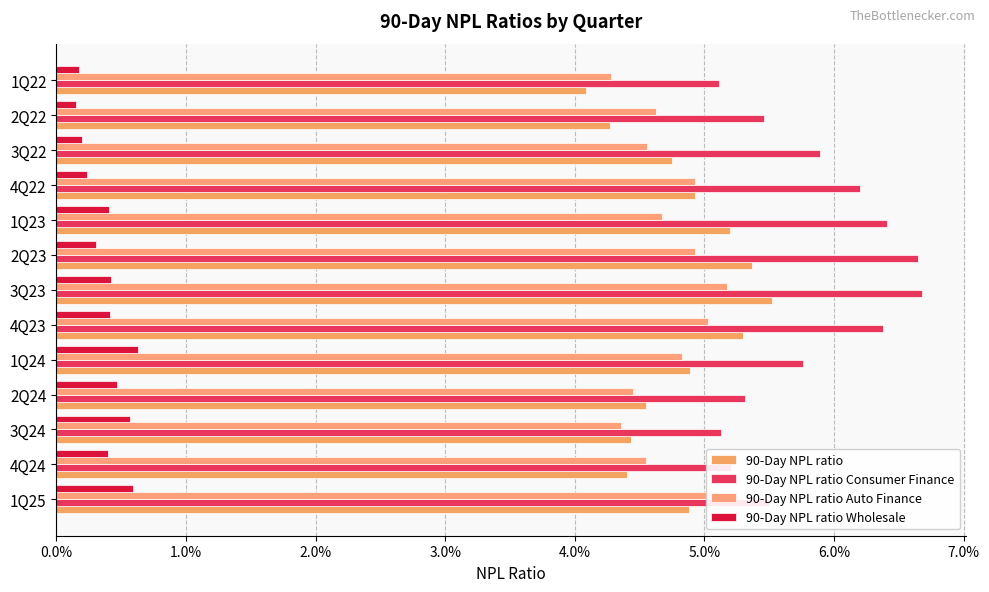

How many 90-Day NPL ratio values are between 0 and 1?

13